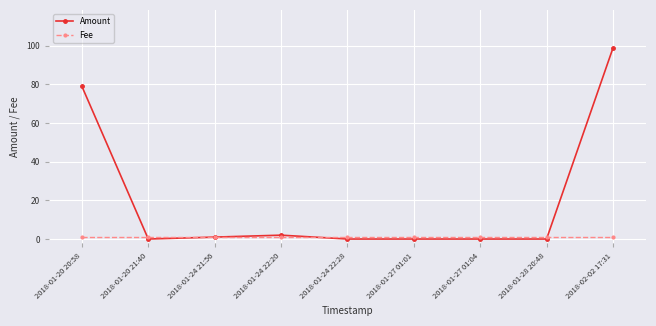

At which category is the sum across all series the highest?

2018-02-02 17:31